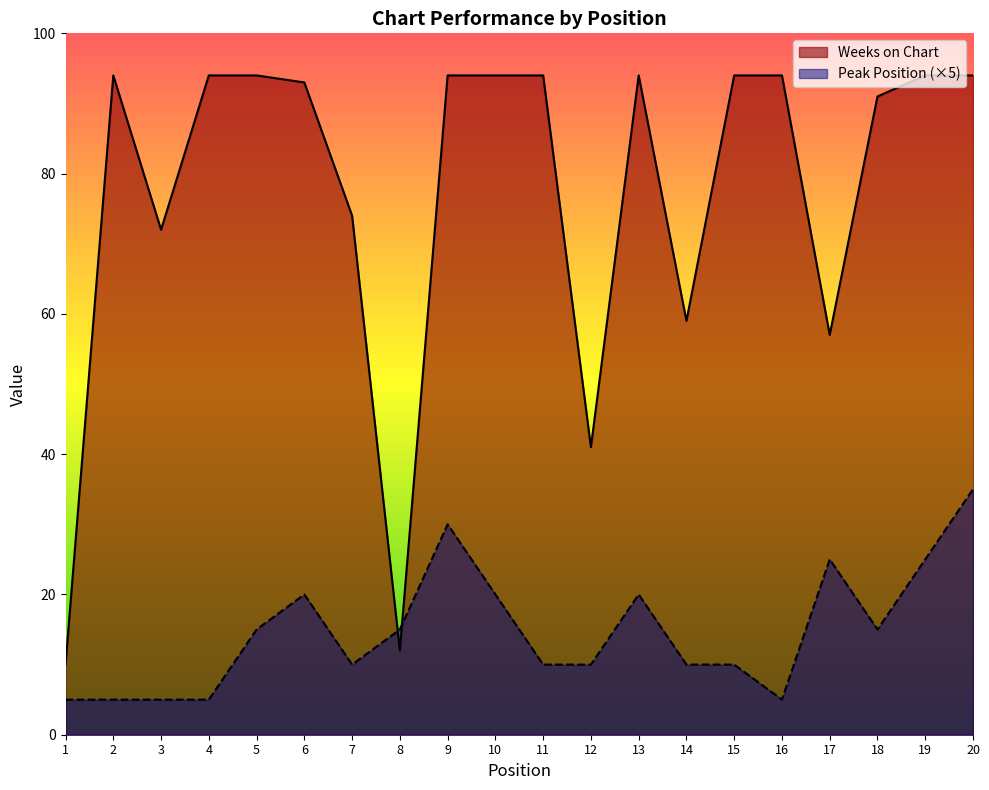

How many interior local peaks does the Peak Position series have?

4